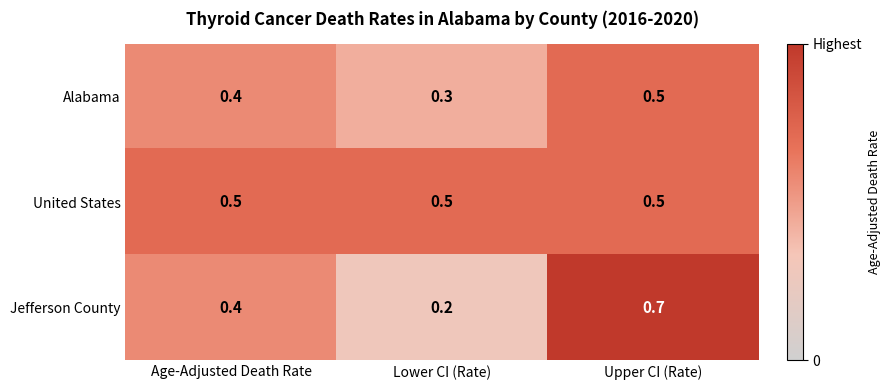

Is it true that United States equals 0.8 at Upper CI (Rate)?

False